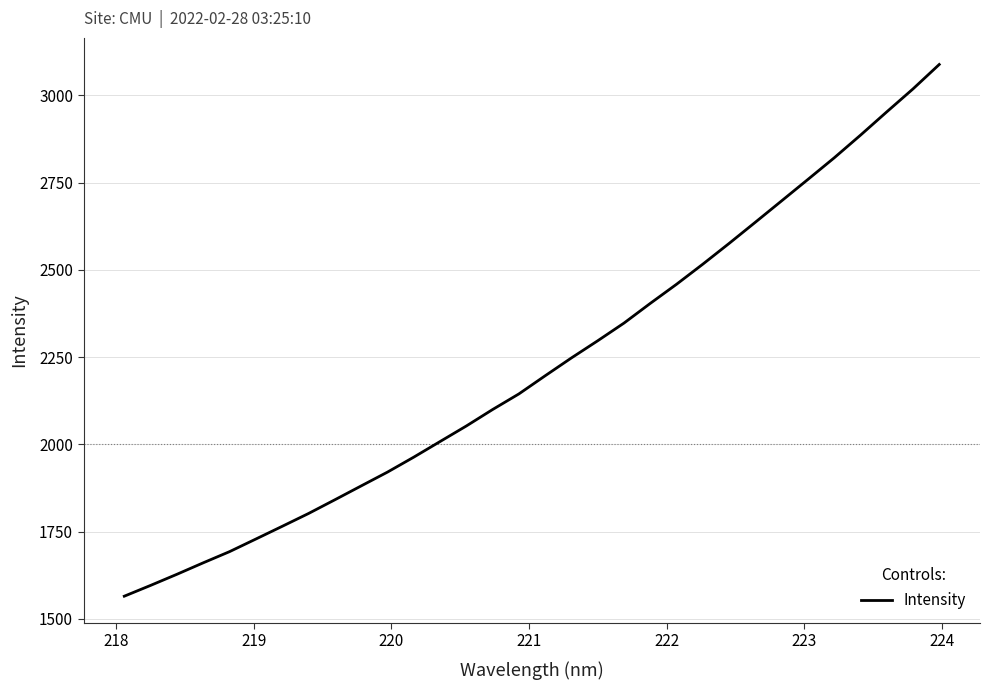

What is the greatest value displayed?

3088.1